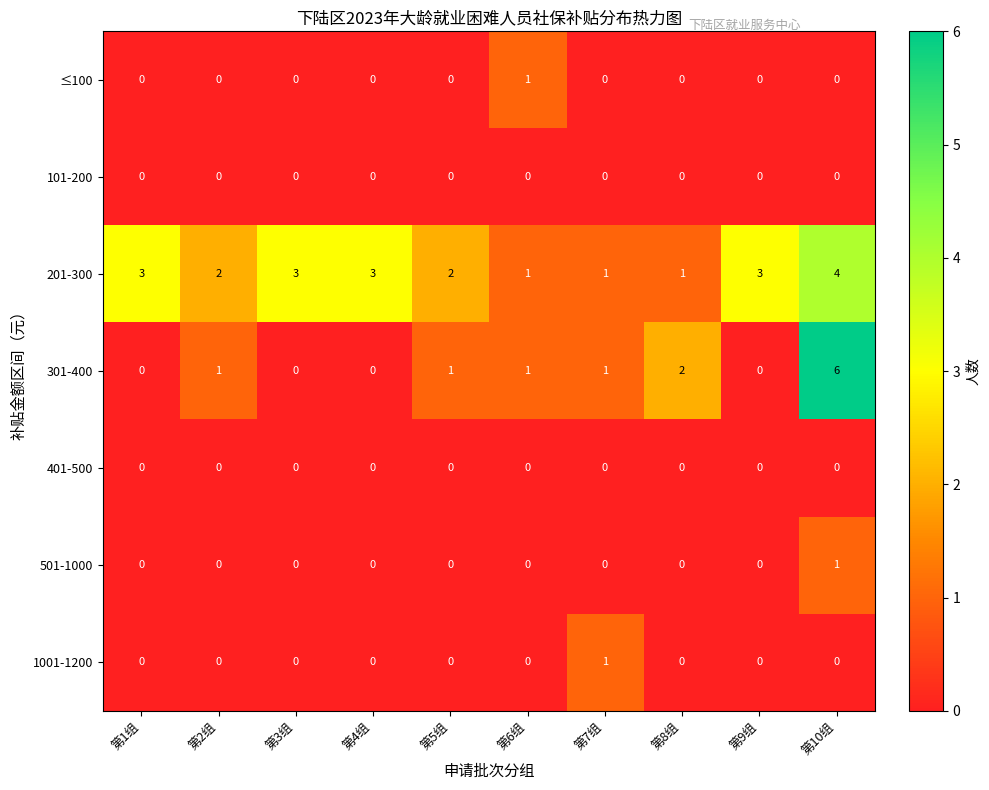

Which label corresponds to the largest value in the chart?

第10组